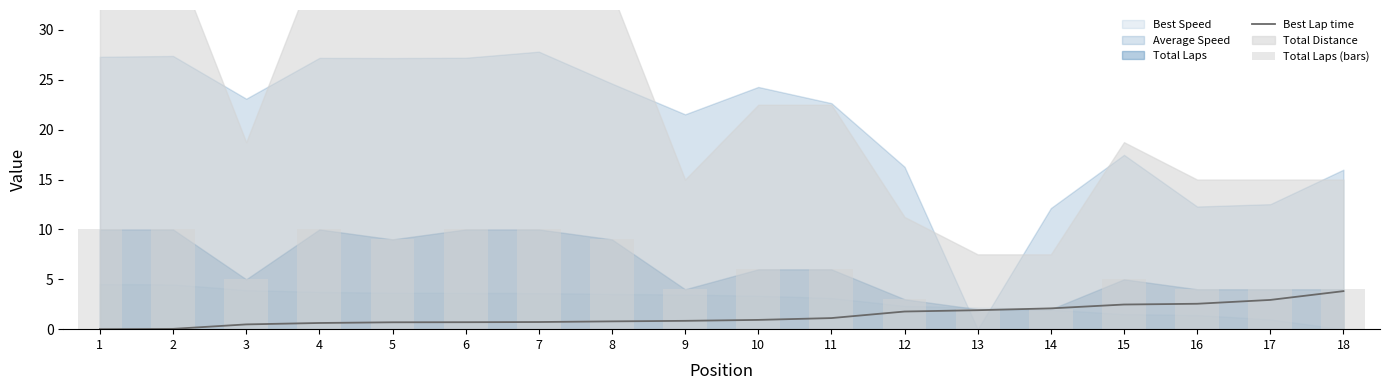

What is the lowest value of the Total Laps (bars) series?

2.0